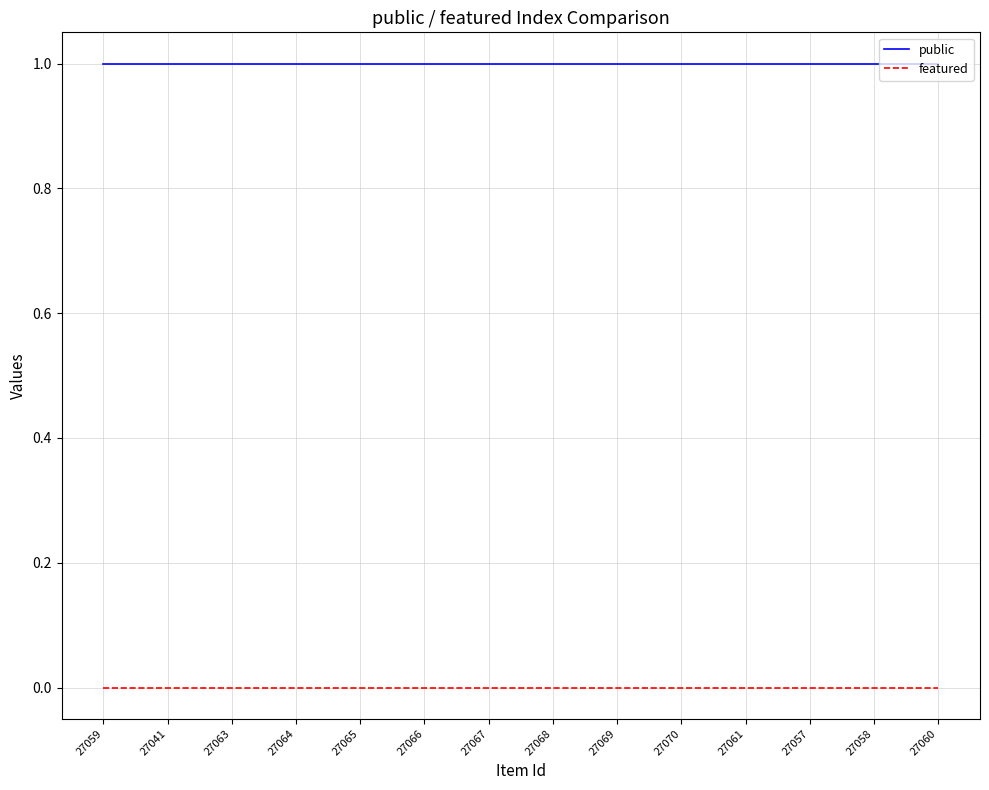

Is this an area chart (filled region under the line)?

No